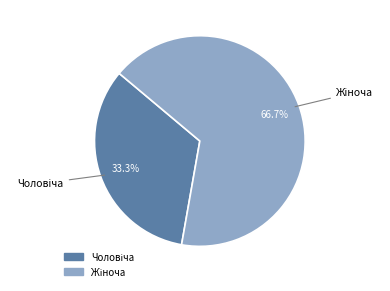

Does any single category account for the majority?

Yes